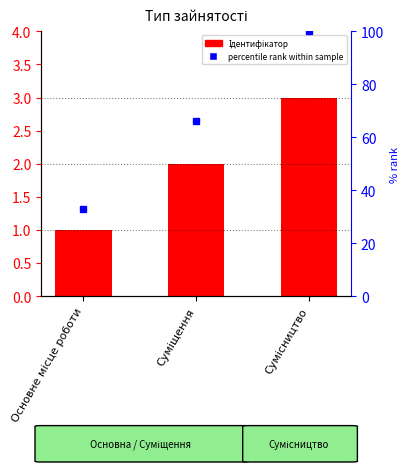

Which label corresponds to the largest value in the chart?

Сумісництво